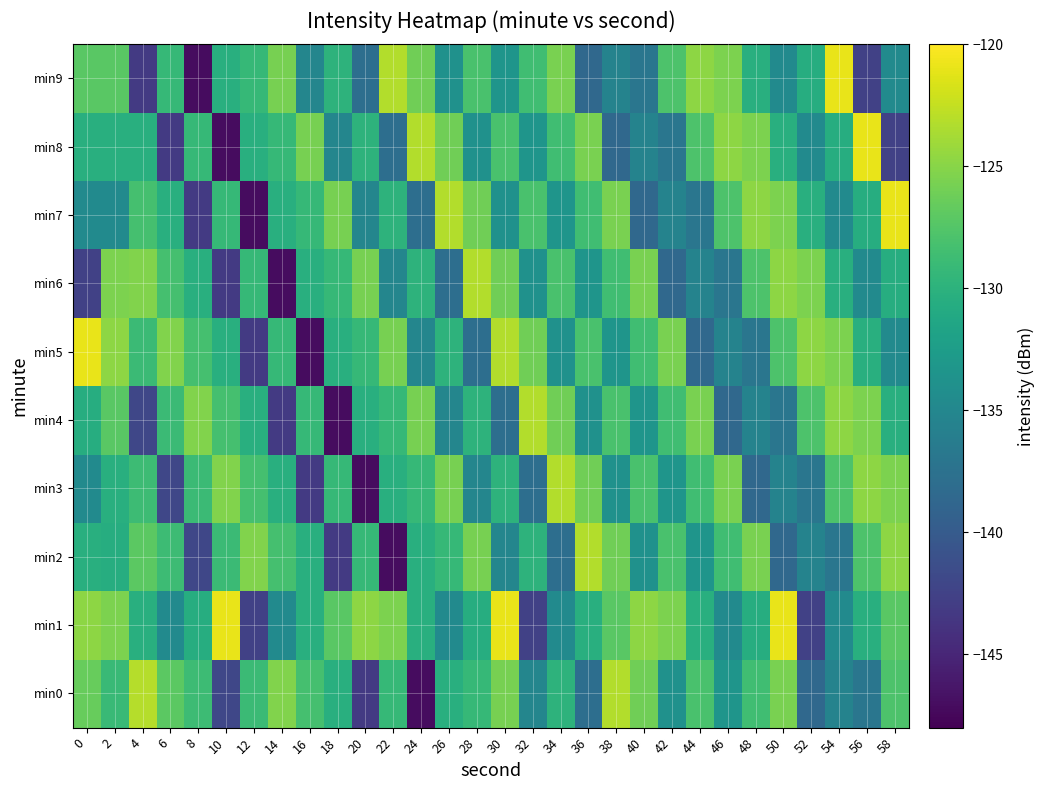

Which series changed the most between 20 and 38?

min0